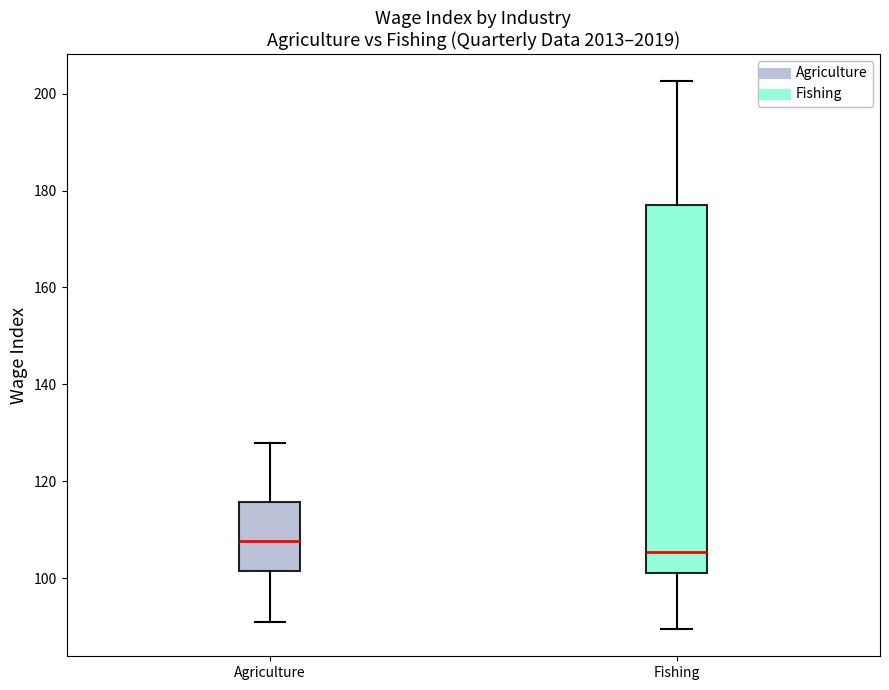

Comparing the boxes themselves (not the whiskers), which one is the tallest?

Fishing